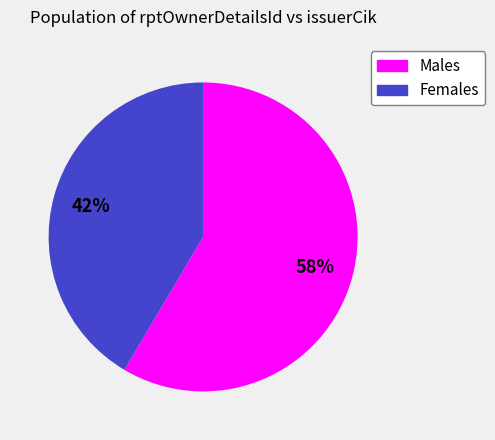

To the nearest percent, what is the combined percentage of Females and Males?

100%